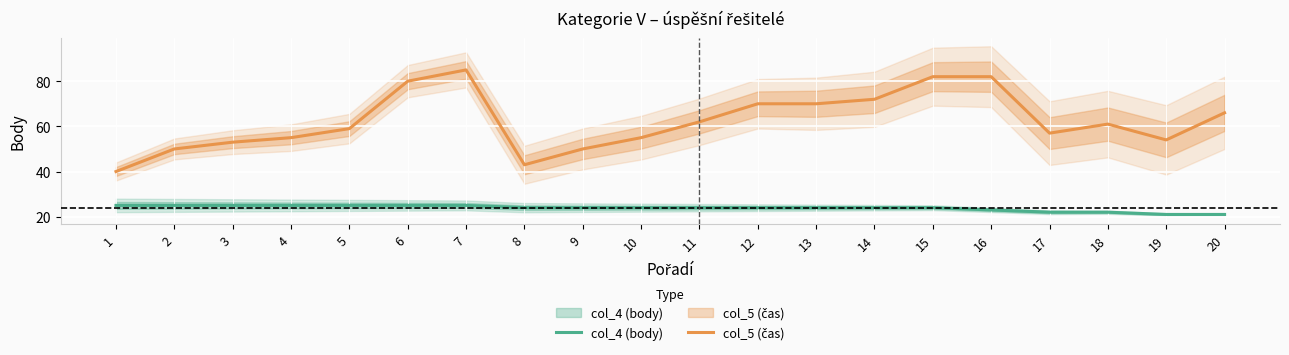

Which has a higher value, 6 or 2?

6